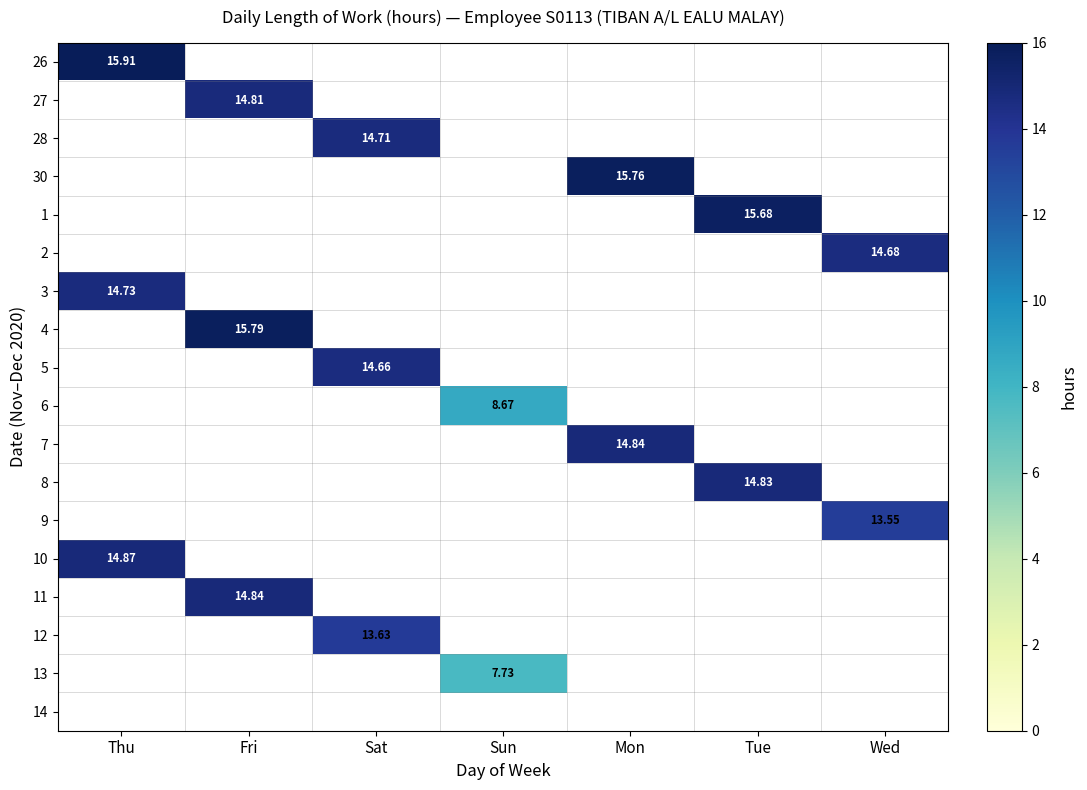

Between Sun and Fri, which is larger?

Fri